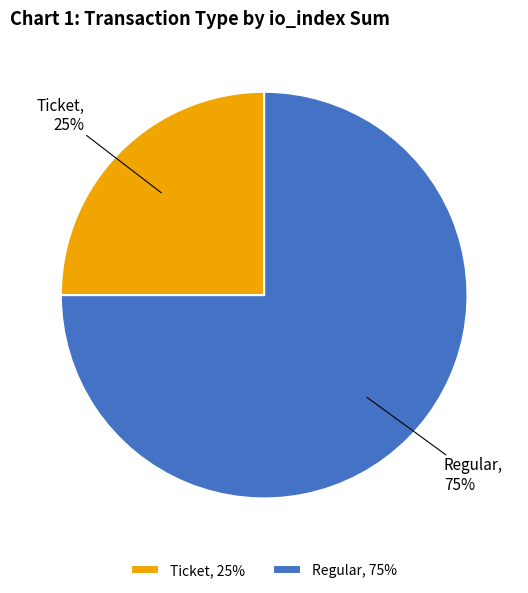

Is there any slice that represents more than half of the pie?

Yes